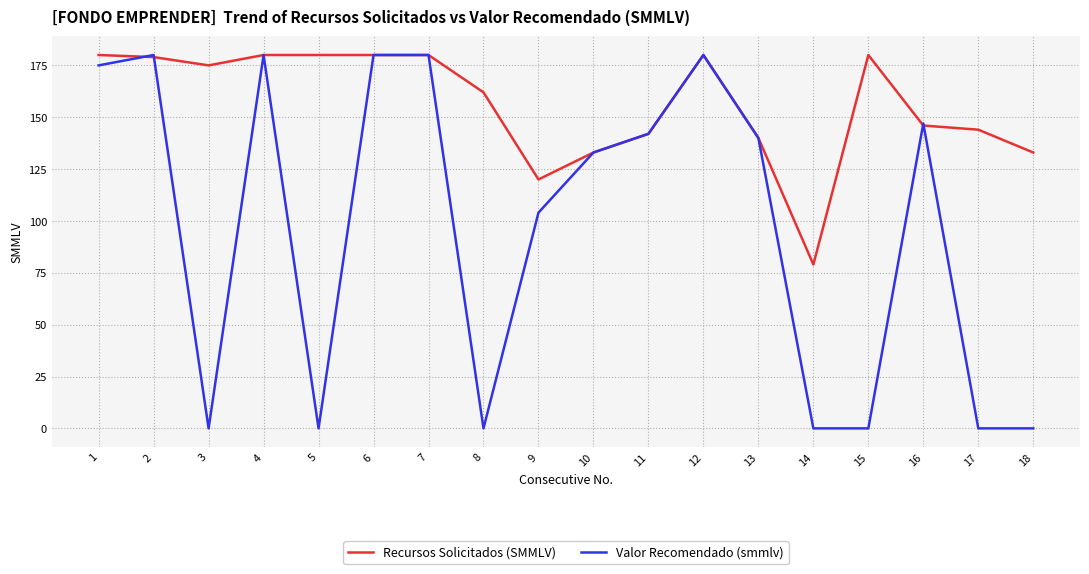

Which series has the largest total across all categories?

Recursos Solicitados (SMMLV)